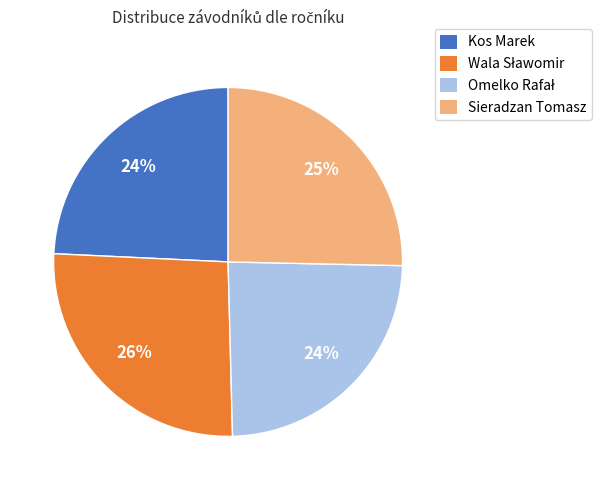

To the nearest percent, what portion does Sieradzan Tomasz represent?

25%